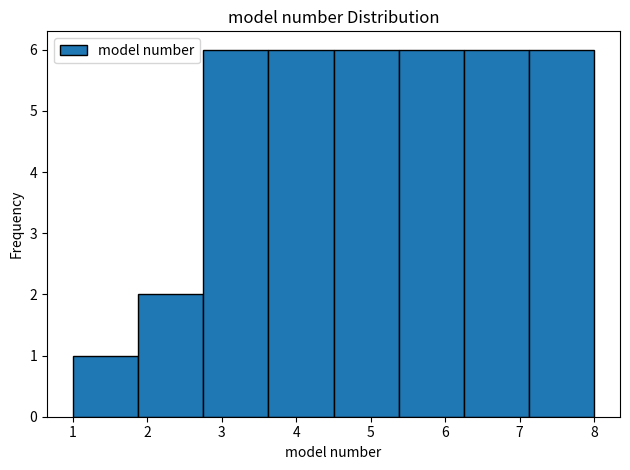

Reading left to right, transcribe this chart: for each bar, give the range it covers on the x-axis and its height. Neither the bar edges nor the heights are printed on the chart, so give them approximately, as read against the axes.

1.0 to 1.9: 1
1.9 to 2.8: 2
2.8 to 3.6: 6
3.6 to 4.5: 6
4.5 to 5.4: 6
5.4 to 6.3: 6
6.3 to 7.1: 6
7.1 to 8.0: 6